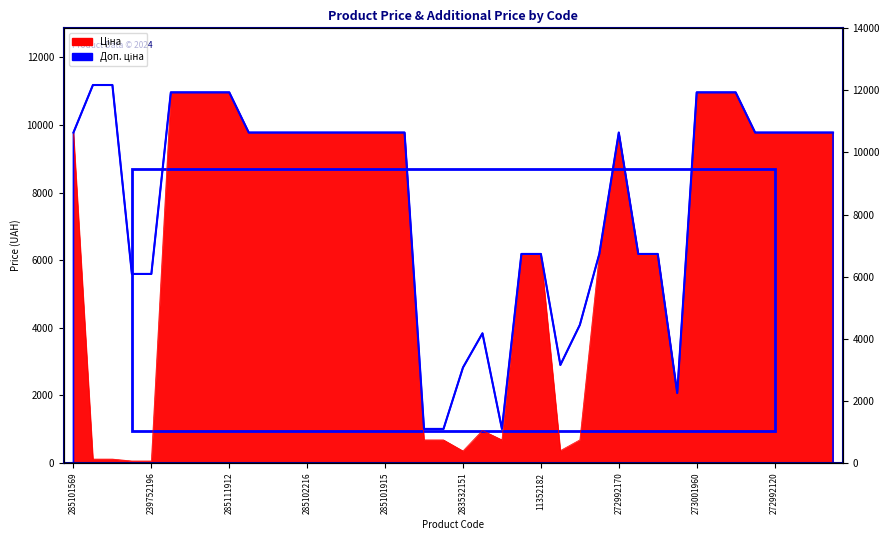

Is the value of Доп. ціна at 259552189 greater than the value of Ціна at 283892151?

Yes